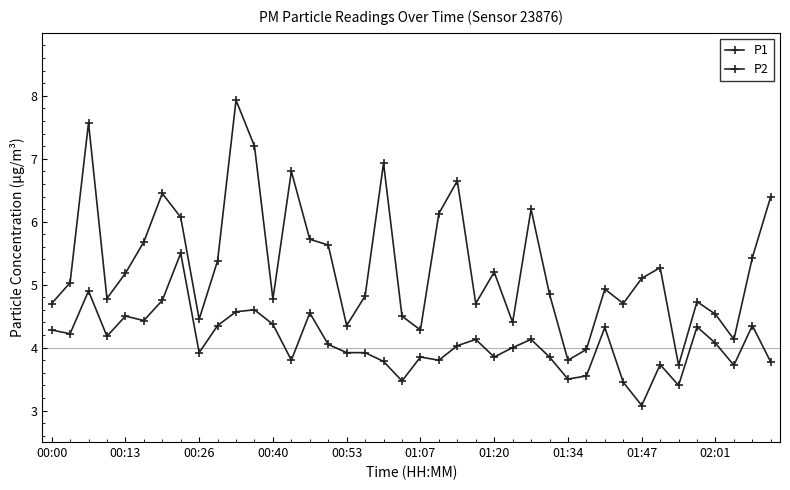

How many data points does each series have?

40